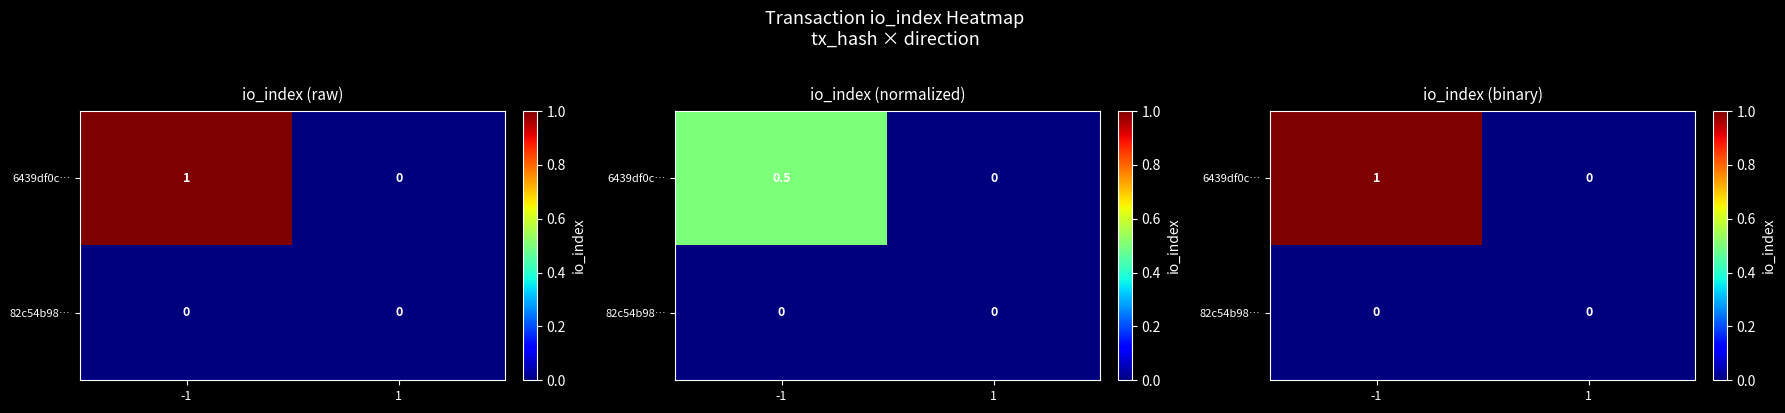

How many 6439df0c… values are between 0 and 1?

2